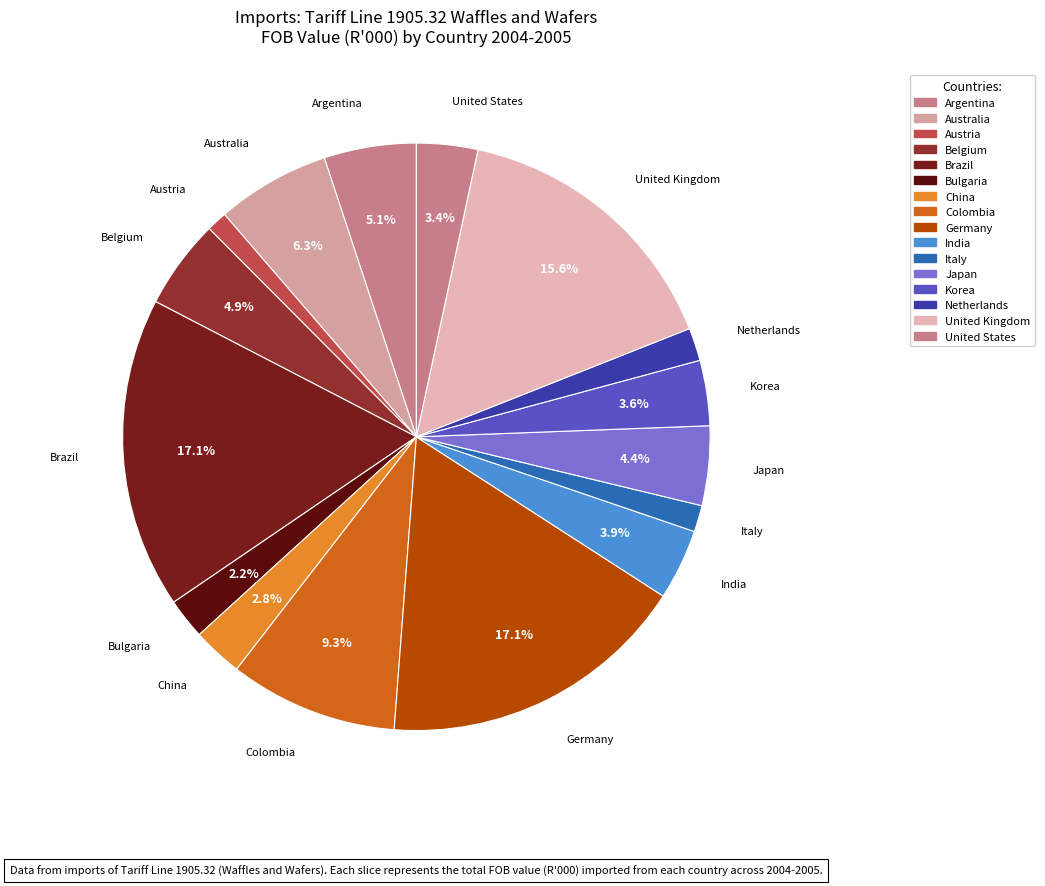

How many segments does this pie chart have?

16